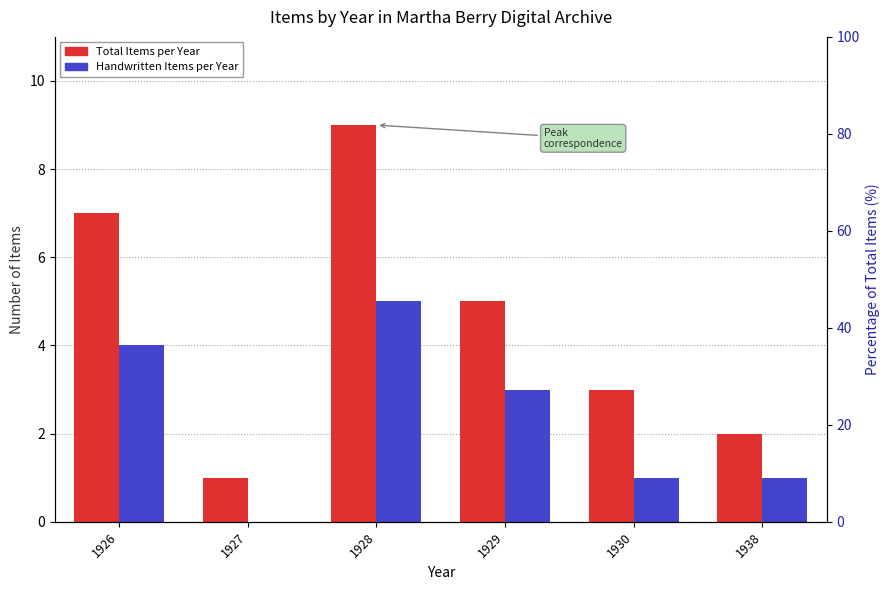

Between 1929 and 1927, which is larger?

1929